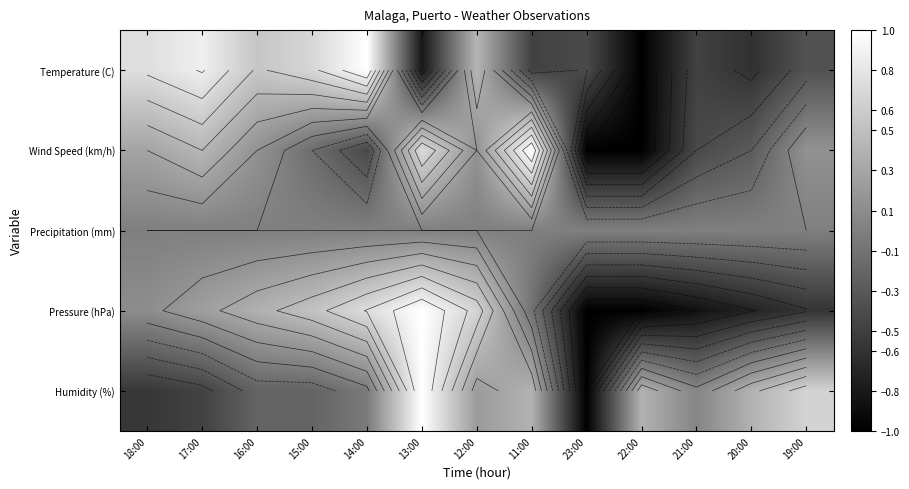

Read the Pressure (hPa) value at 18:00.

0.1